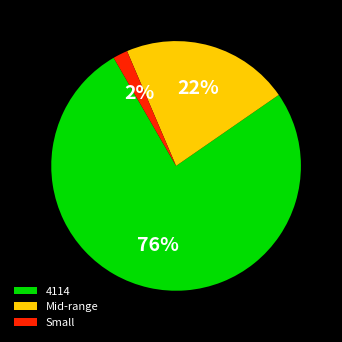

To the nearest percent, what is the combined percentage of 4114 and Mid-range?

98%